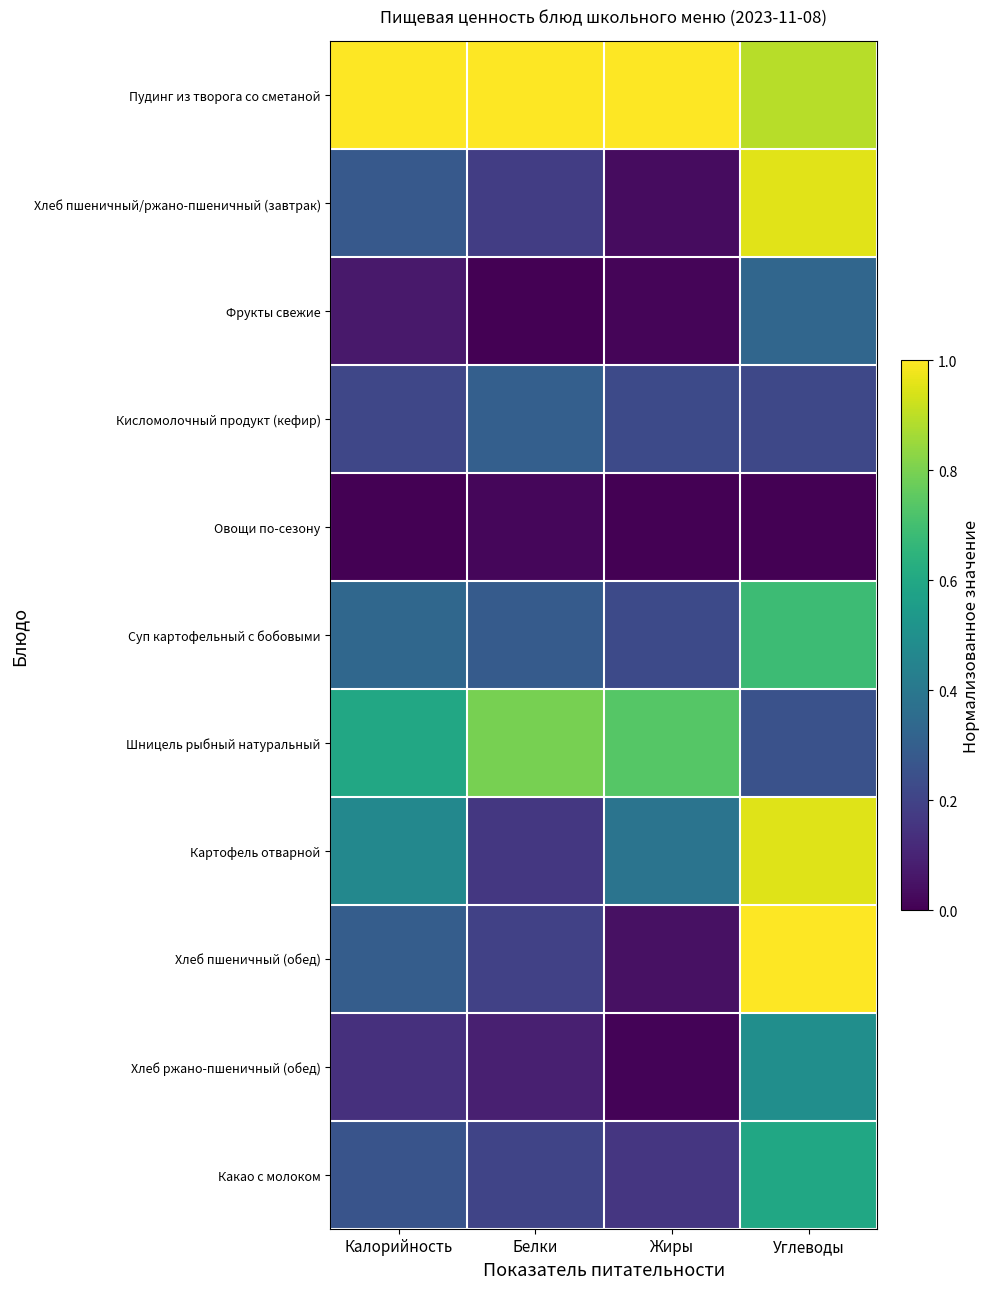

At how many categories does at least one series exceed 0?

4